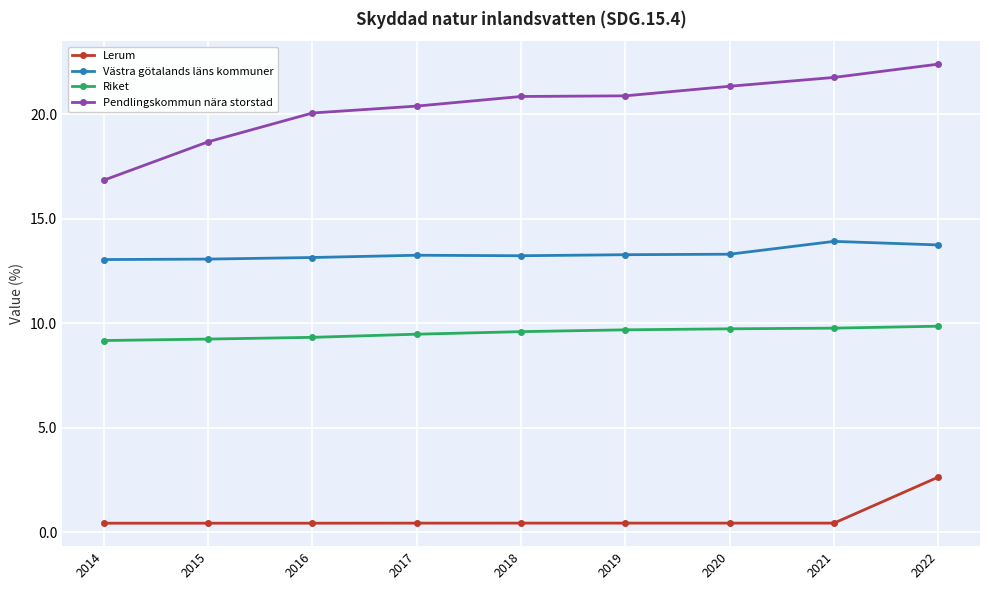

Which category has the highest value across all series?

2022